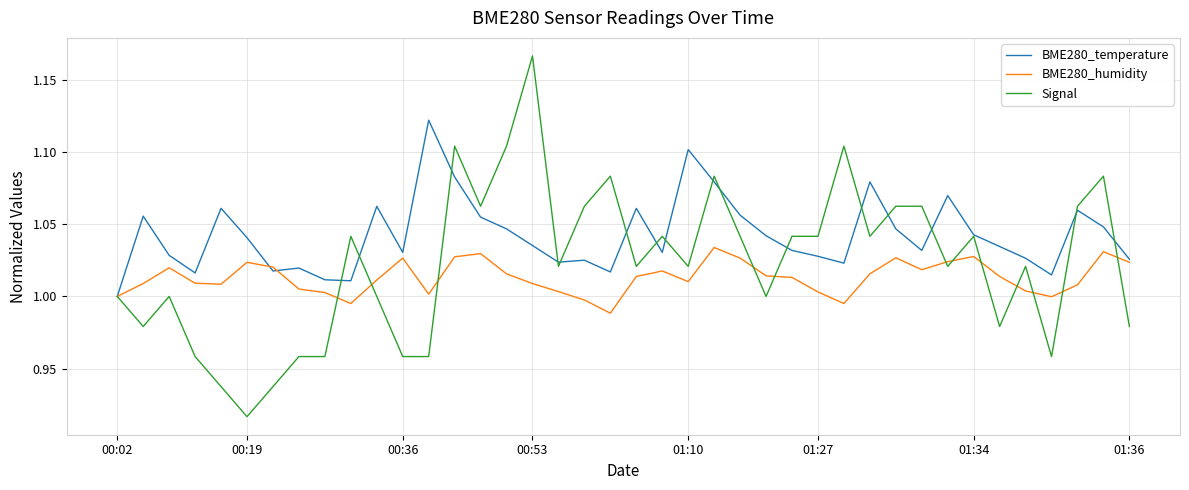

List the series in order of their overall mean, lowest first.

BME280_humidity, Signal, BME280_temperature